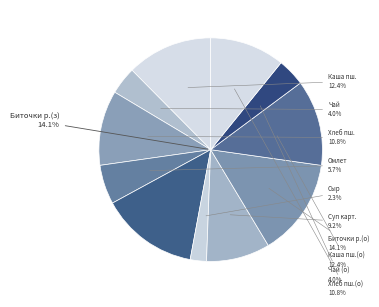

Is Сыр the majority of the pie?

No